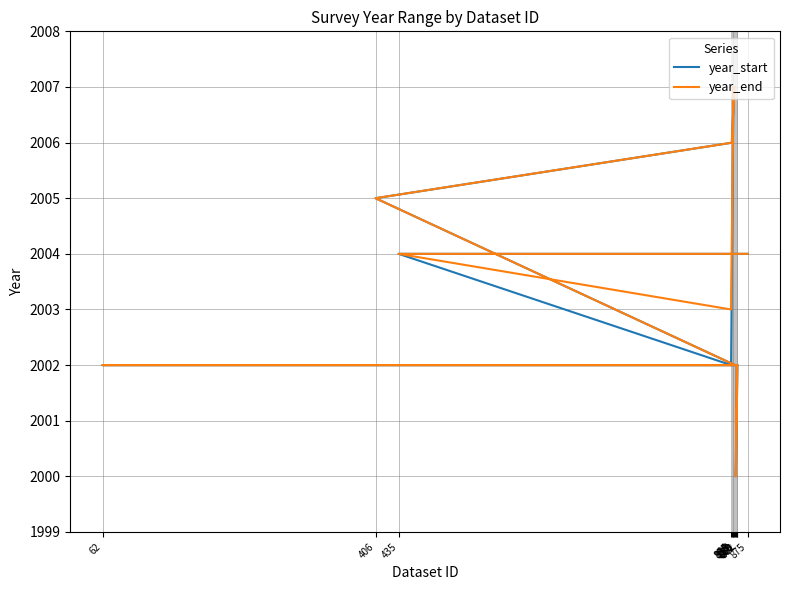

What is the sum of all year_end values?

26050